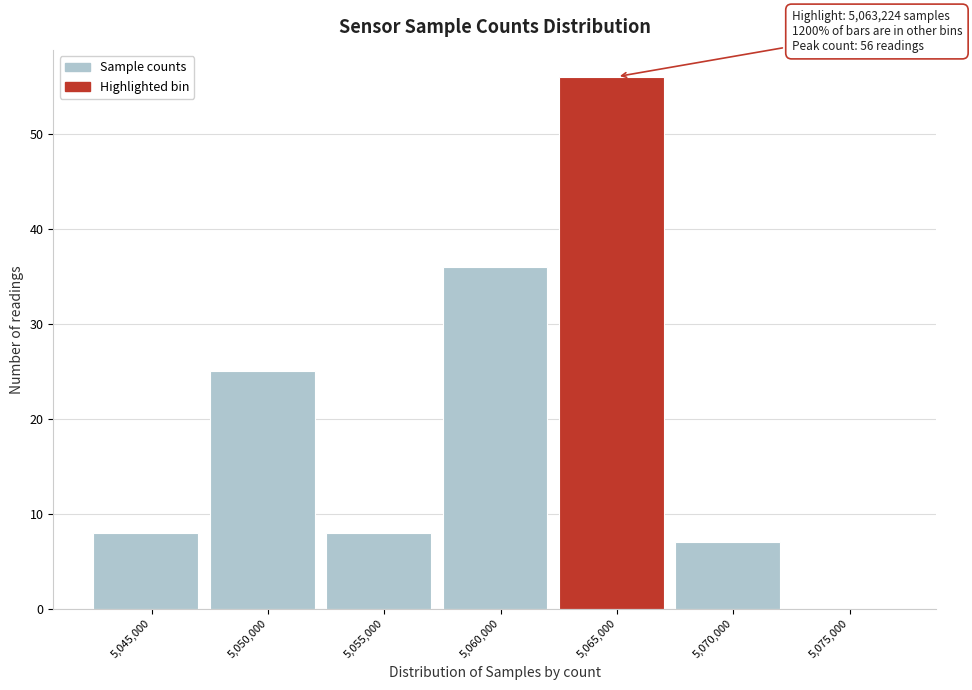

Over which range of the x-axis is the bar tallest?

5062500 to 5067500